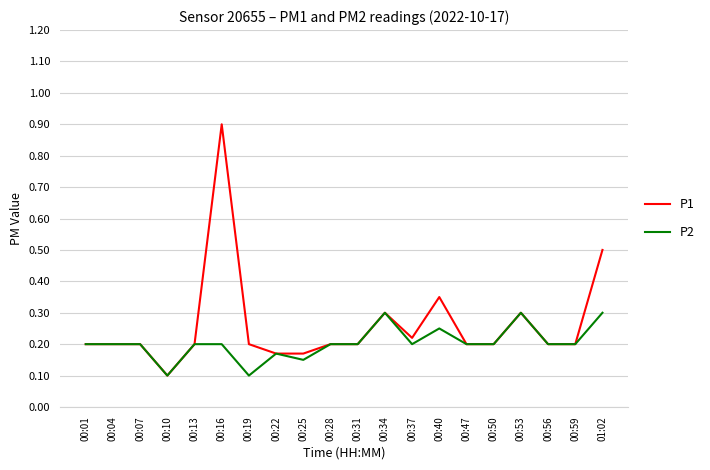

What position from the left is 00:56?

18